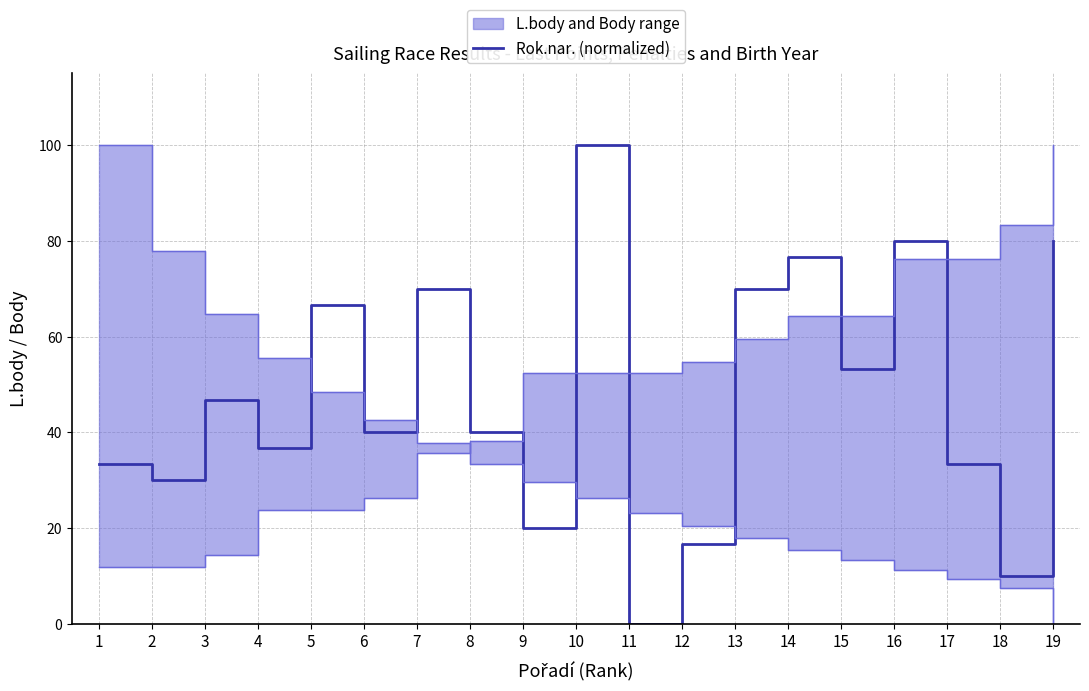

True or false: the data shows 18.9 at 4.

False